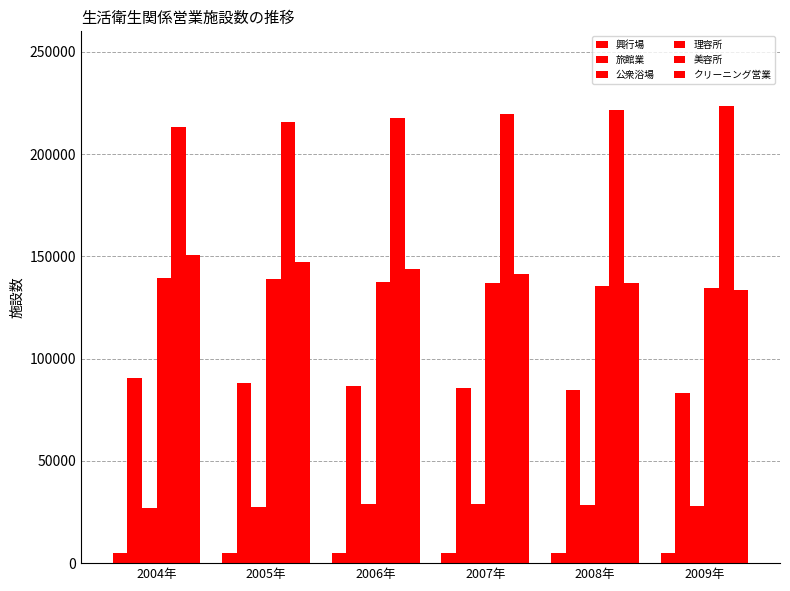

Count the number of data series in this chart.

6